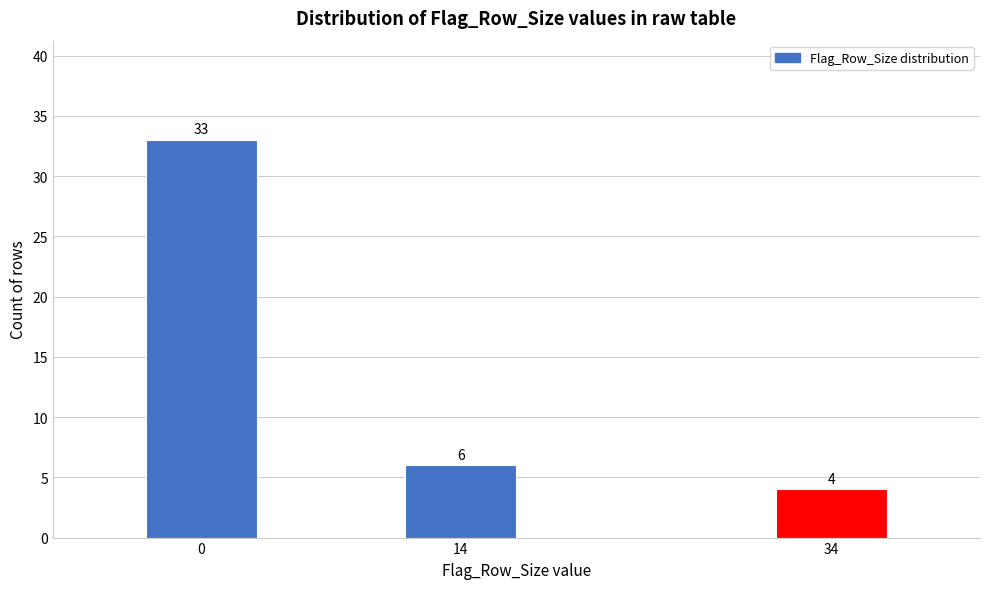

Reading right to left, list all the values displayed in this chart.

34=4	14=6	0=33